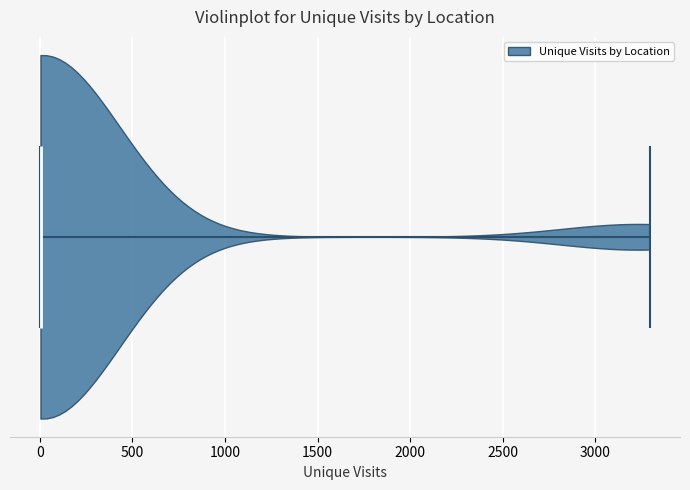

Read this violin plot against the x-axis: where its median line is, and the lowest and highest points the violin reaches. The values are not printed on the chart, so give them approximately, as read against the axis.

median line 0, lowest point 0, highest point 3300